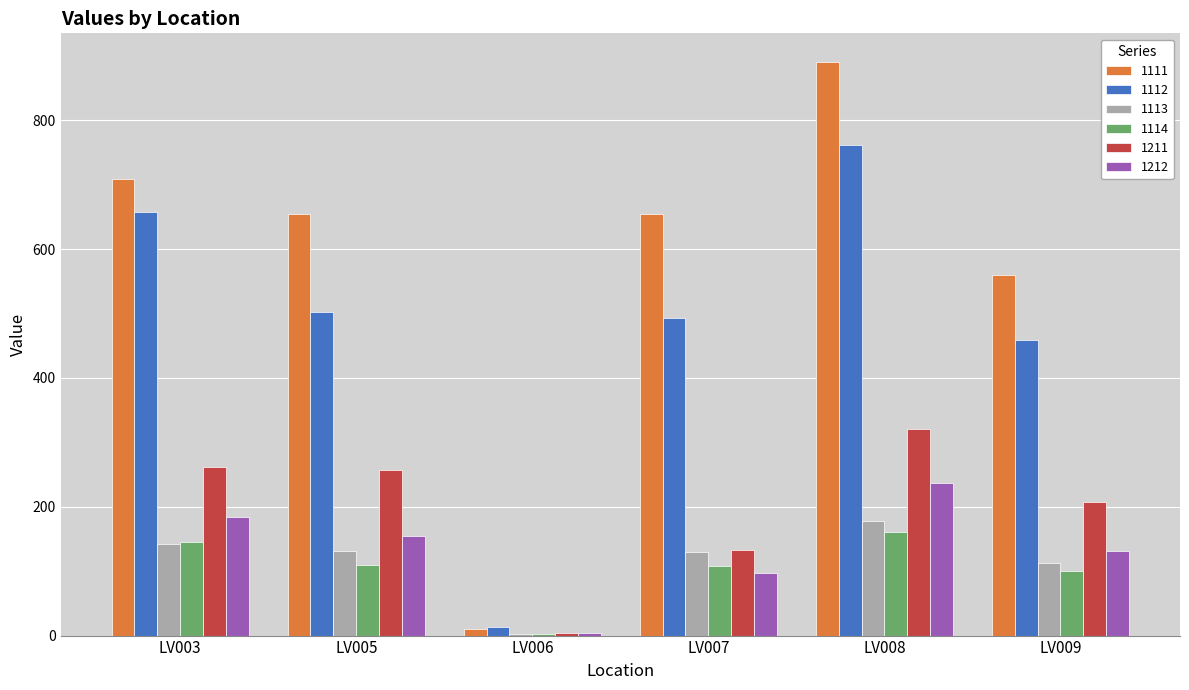

What is the sum of the 1211 values at LV008 and LV009?

527.4